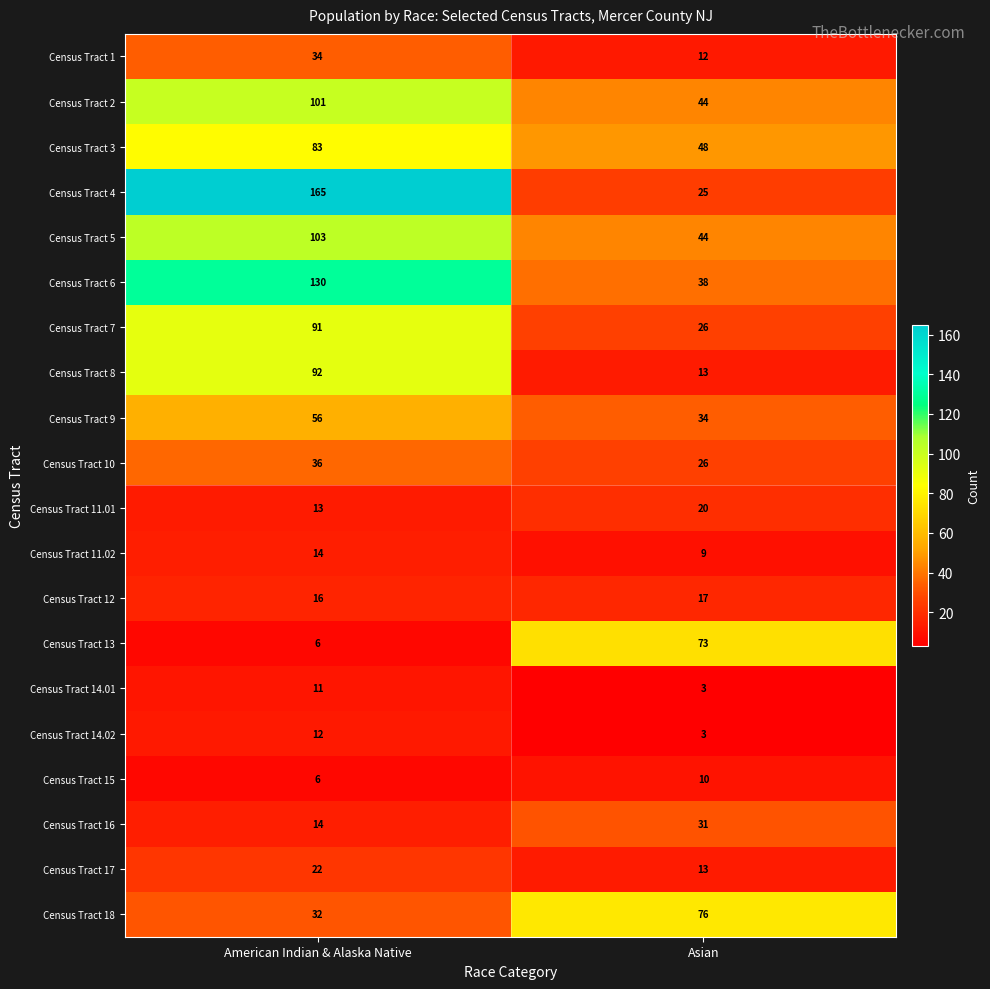

Rank the series by their maximum value, from highest to lowest.

Census Tract 4, Census Tract 6, Census Tract 5, Census Tract 2, Census Tract 8, Census Tract 7, Census Tract 3, Census Tract 18, Census Tract 13, Census Tract 9, Census Tract 10, Census Tract 1, Census Tract 16, Census Tract 17, Census Tract 11.01, Census Tract 12, Census Tract 11.02, Census Tract 14.02, Census Tract 14.01, Census Tract 15